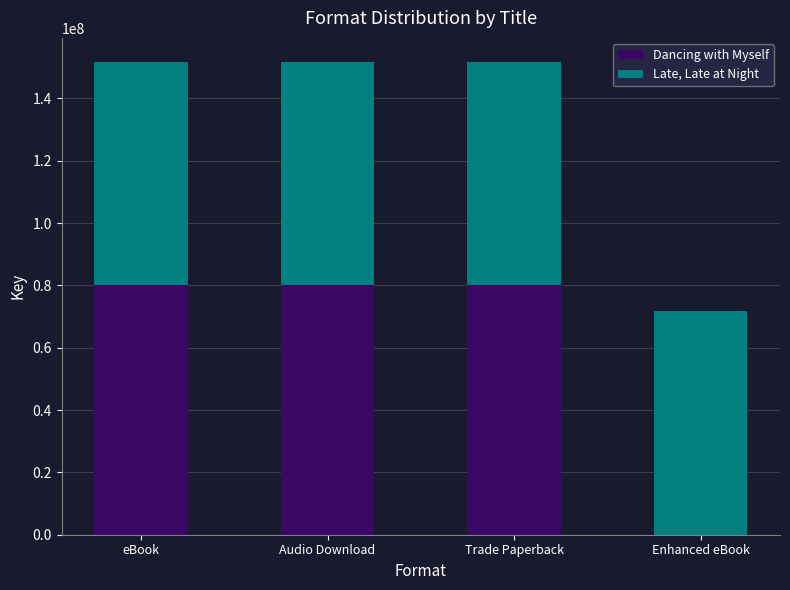

What is the sum of the Dancing with Myself values at Enhanced eBook and eBook?

80138133